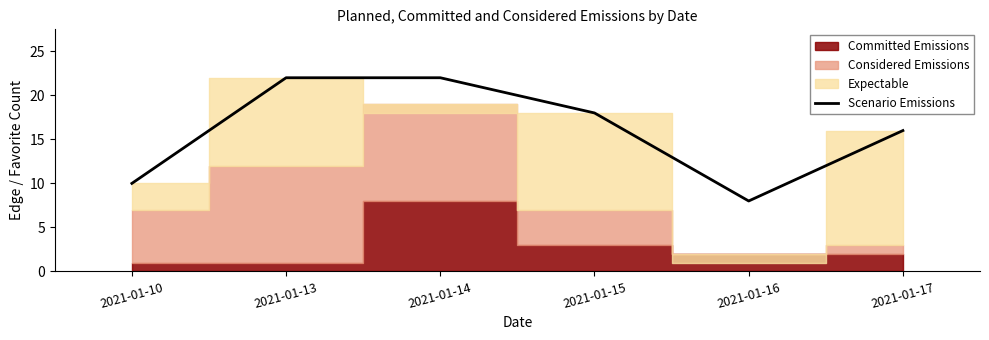

List the labels in order of value, smallest first.

2021-01-16, 2021-01-10, 2021-01-17, 2021-01-15, 2021-01-13, 2021-01-14